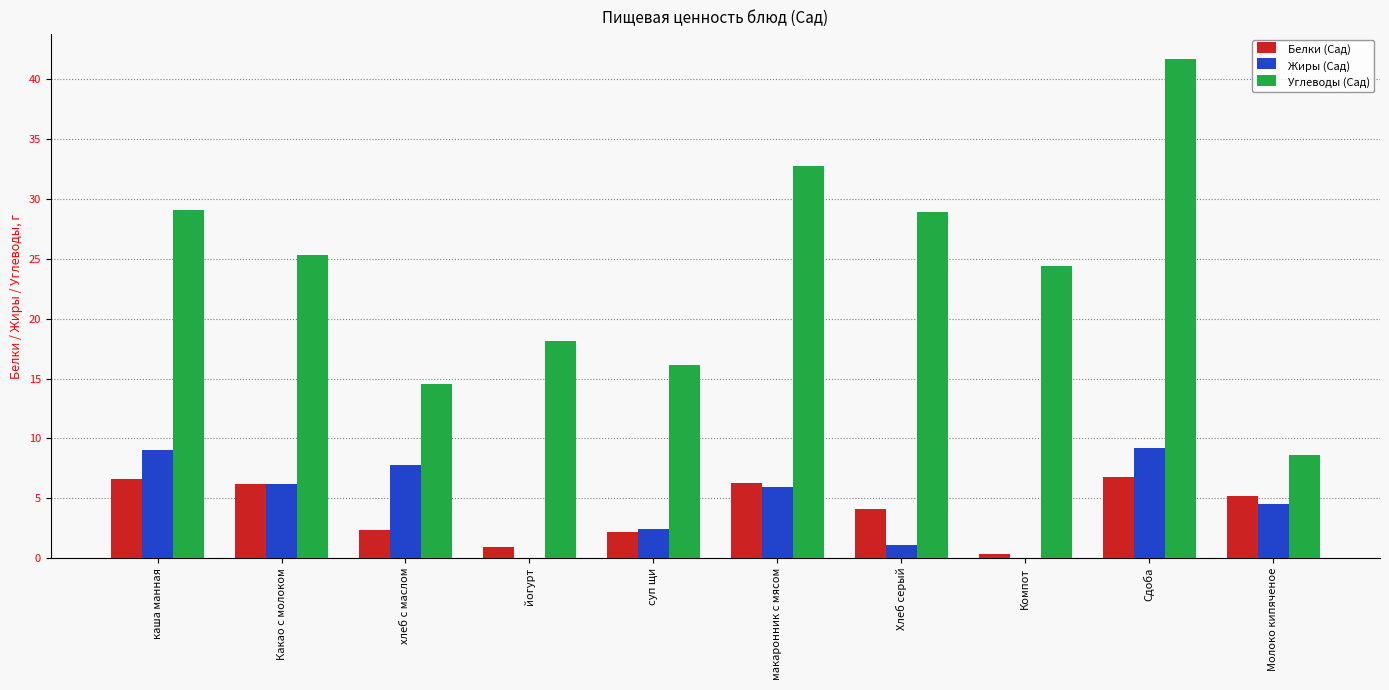

The Белки (Сад) series shows 6.2 at макаронник с мясом. True or false?

True